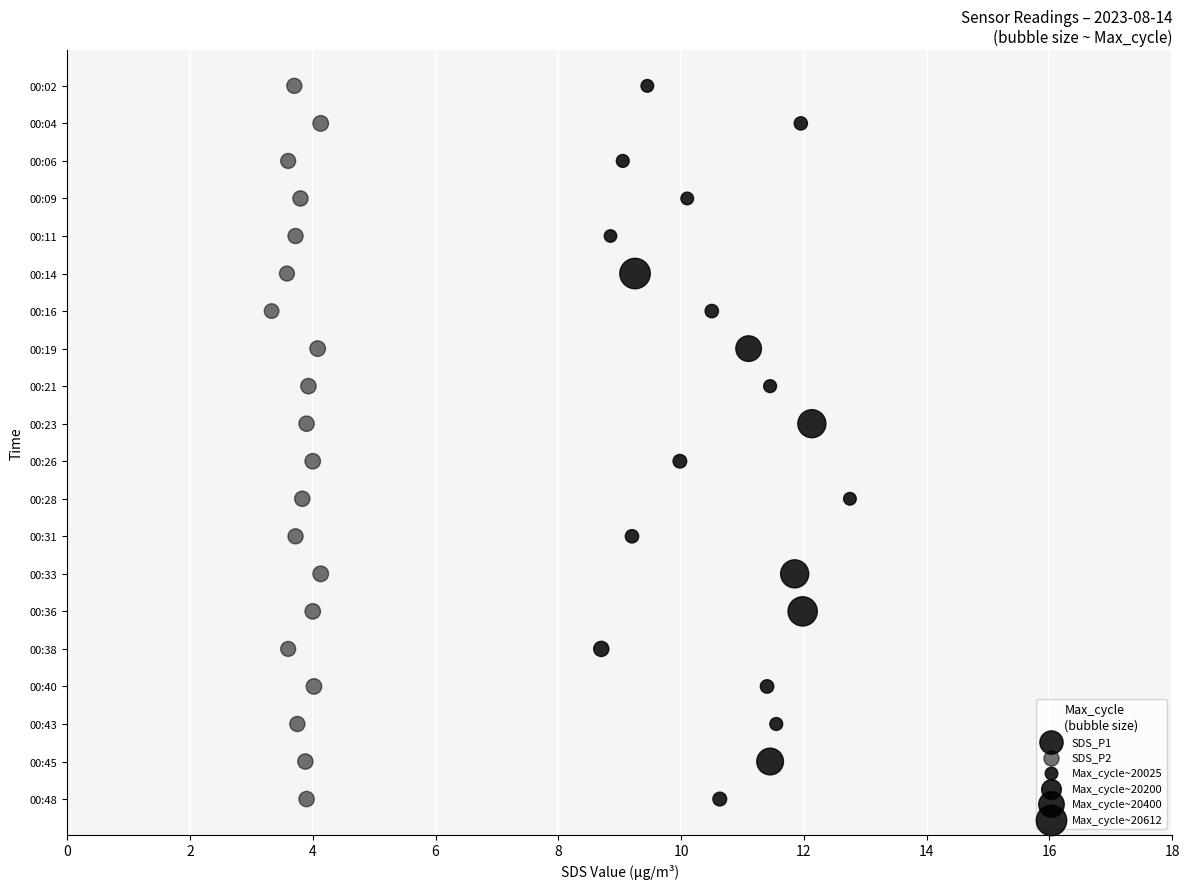

Which series reaches the maximum Y coordinate?

SDS_P1